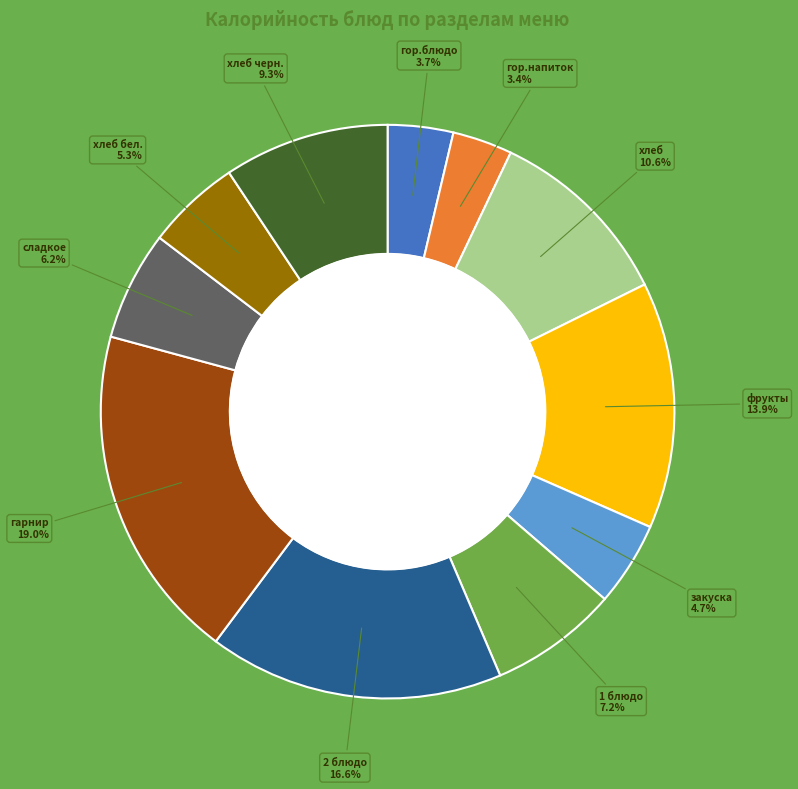

Is it true that 1 блюдо is 7% of the pie?

True